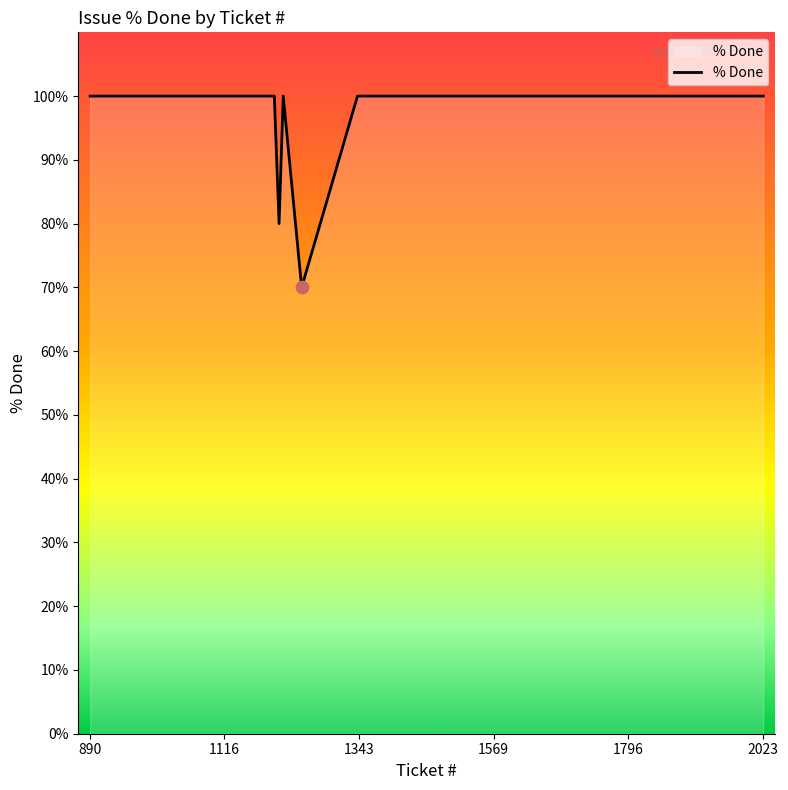

What is the smallest value displayed?

70